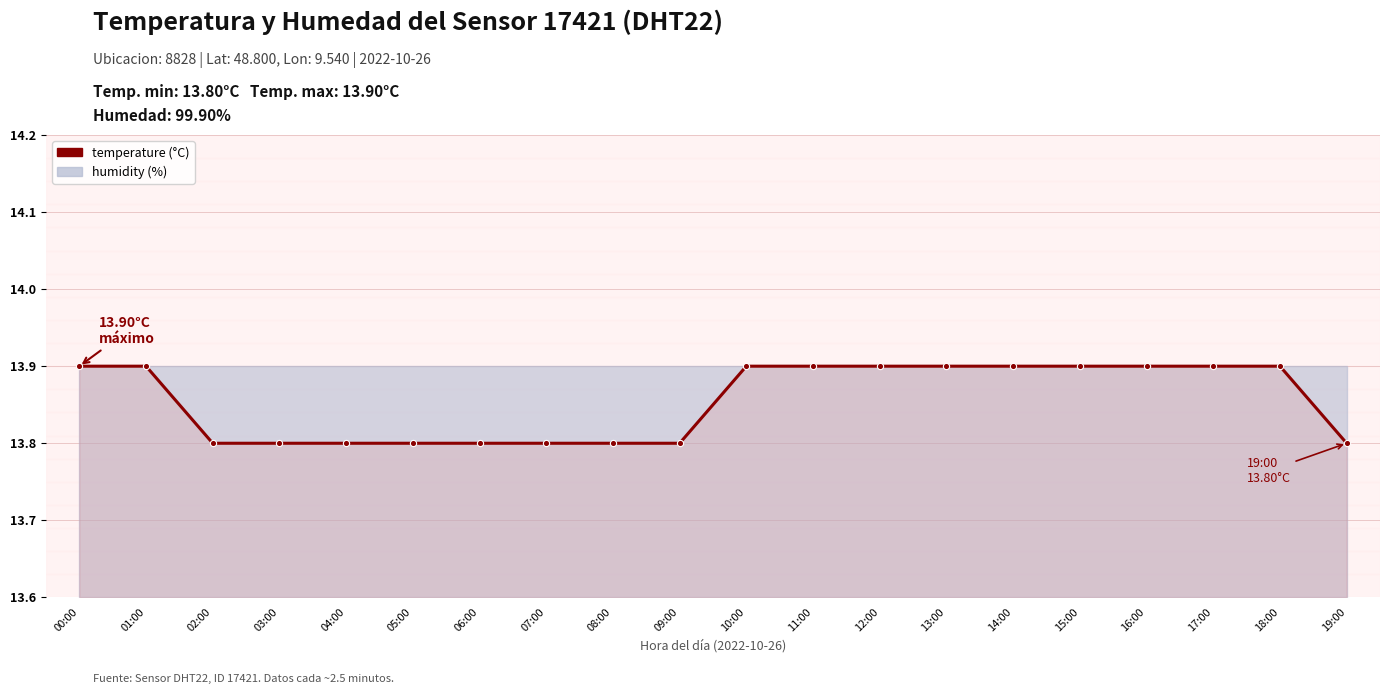

Rank the categories by value from lowest to highest.

02:00, 03:00, 04:00, 05:00, 06:00, 07:00, 08:00, 09:00, 19:00, 00:00, 01:00, 10:00, 11:00, 12:00, 13:00, 14:00, 15:00, 16:00, 17:00, 18:00